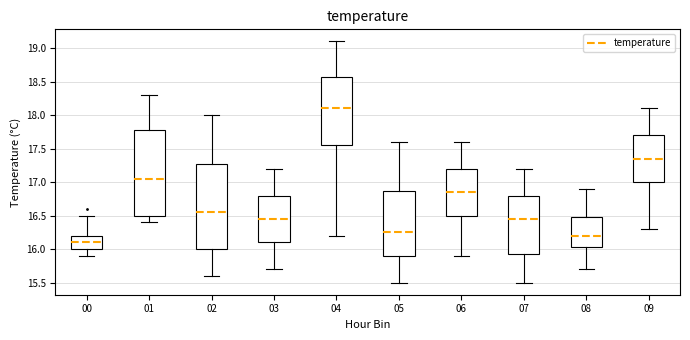

Where is the upper edge of the box at x = 02 on the y-axis? The values are not printed on the chart, so give them approximately, as read against the axis.

17.30